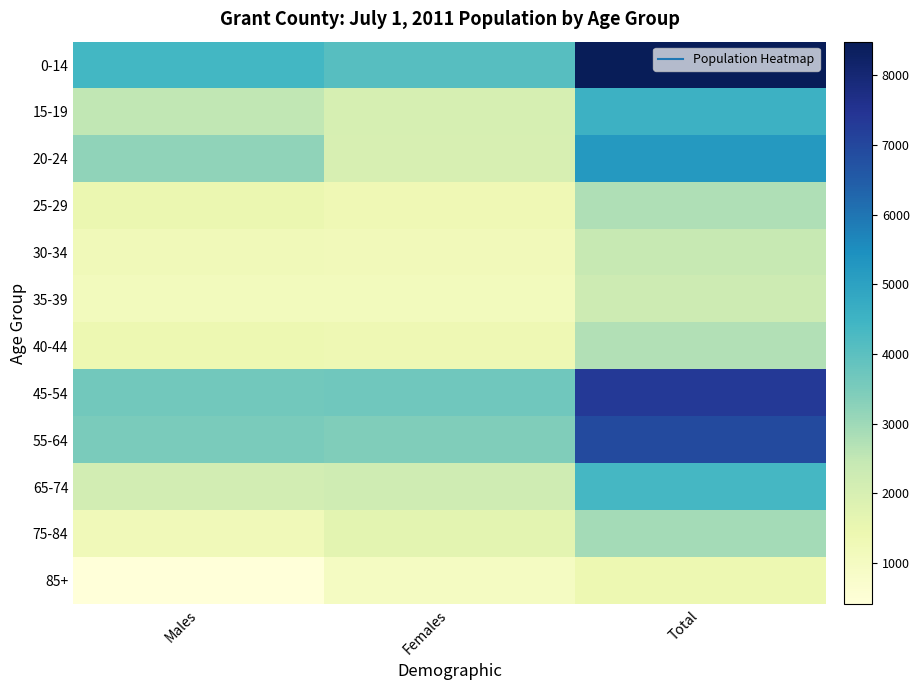

At which category is the sum across all series the highest?

Total